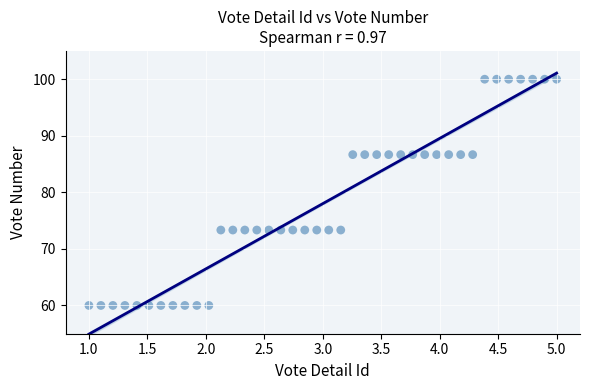

What is the range of Y values (max minus min)?

40.0